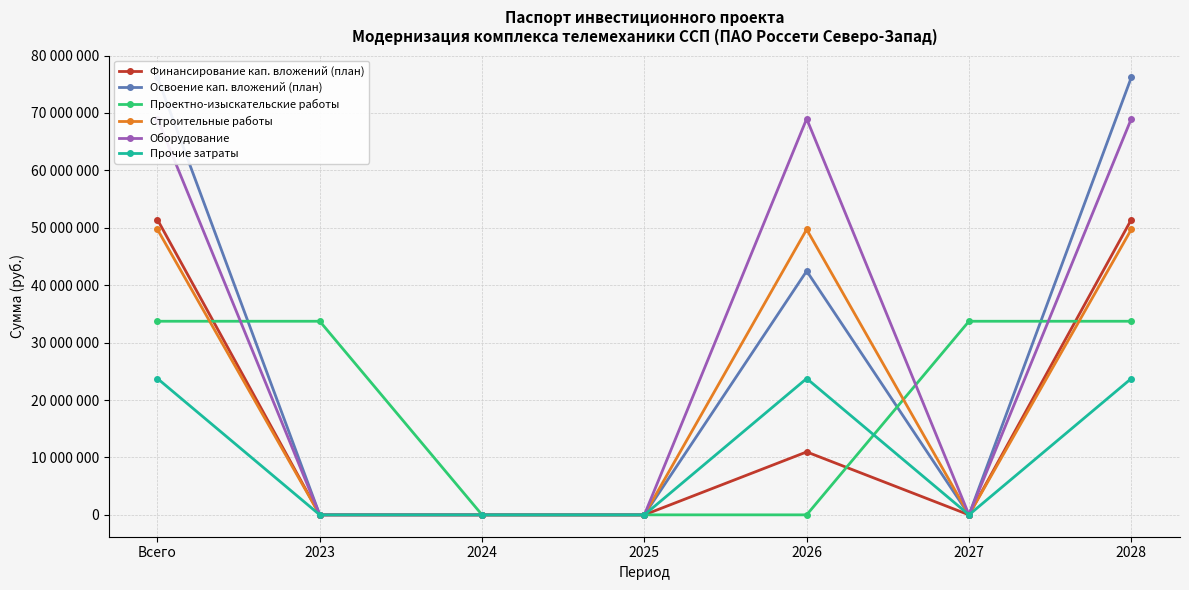

Is this an area chart (filled region under the line)?

No